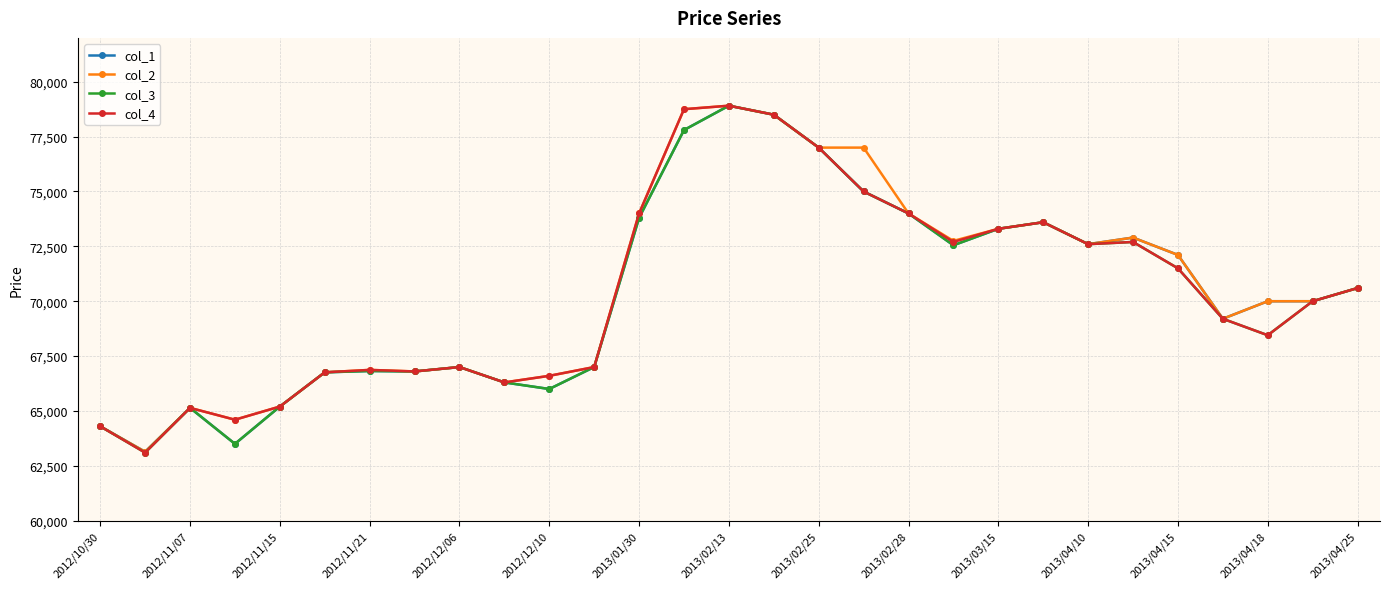

What is the maximum value for col_1?

78910